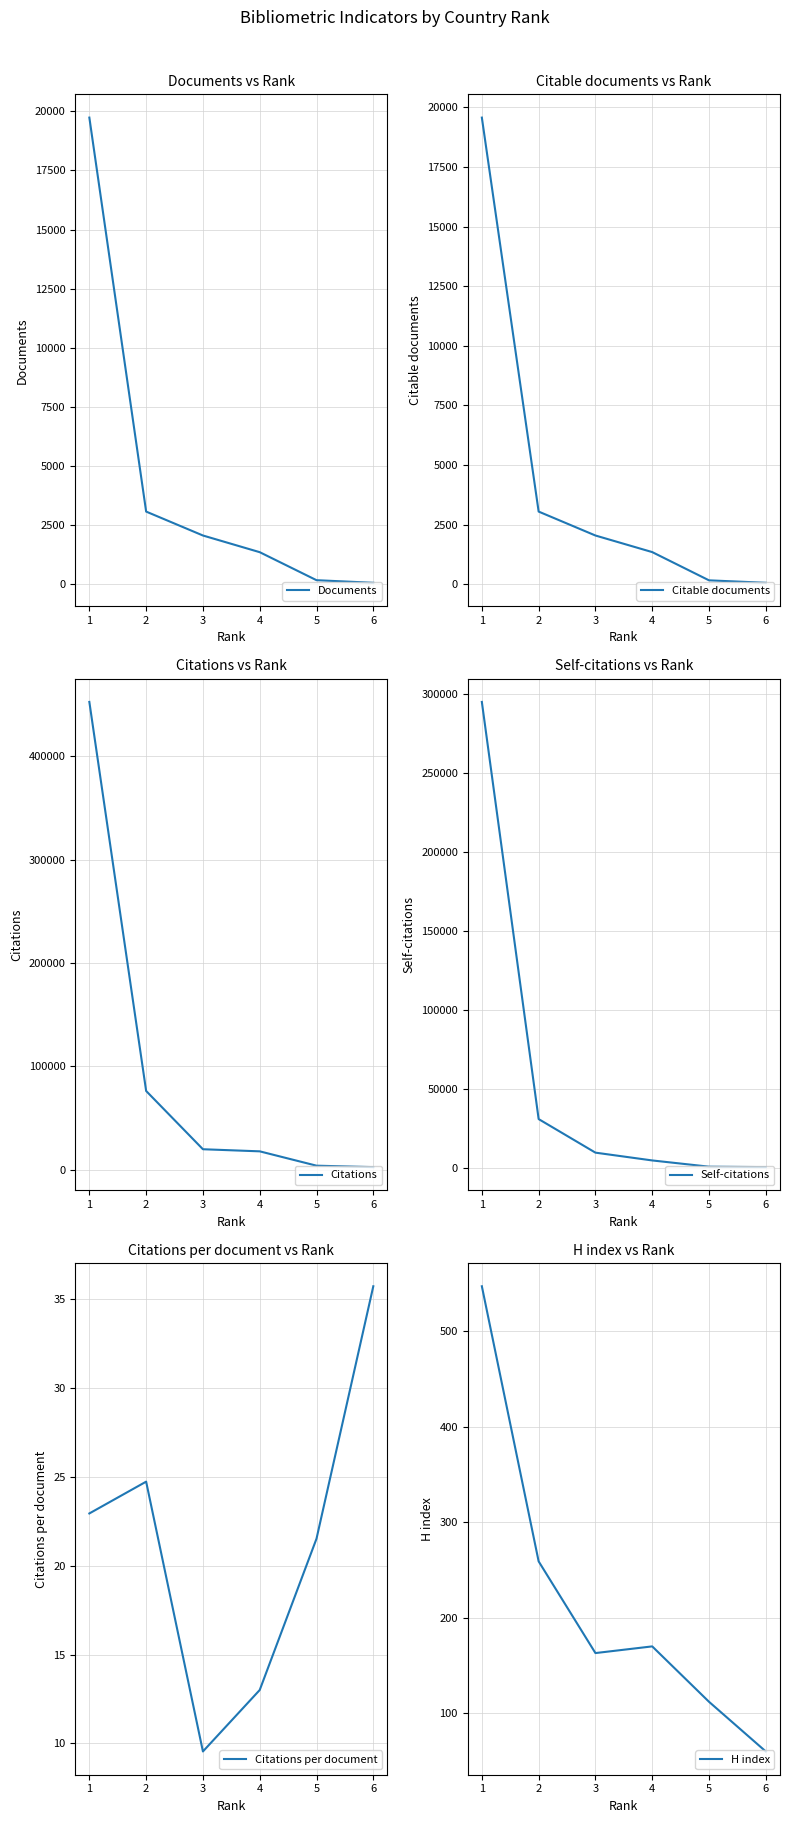

Which label corresponds to the largest value in the chart?

1